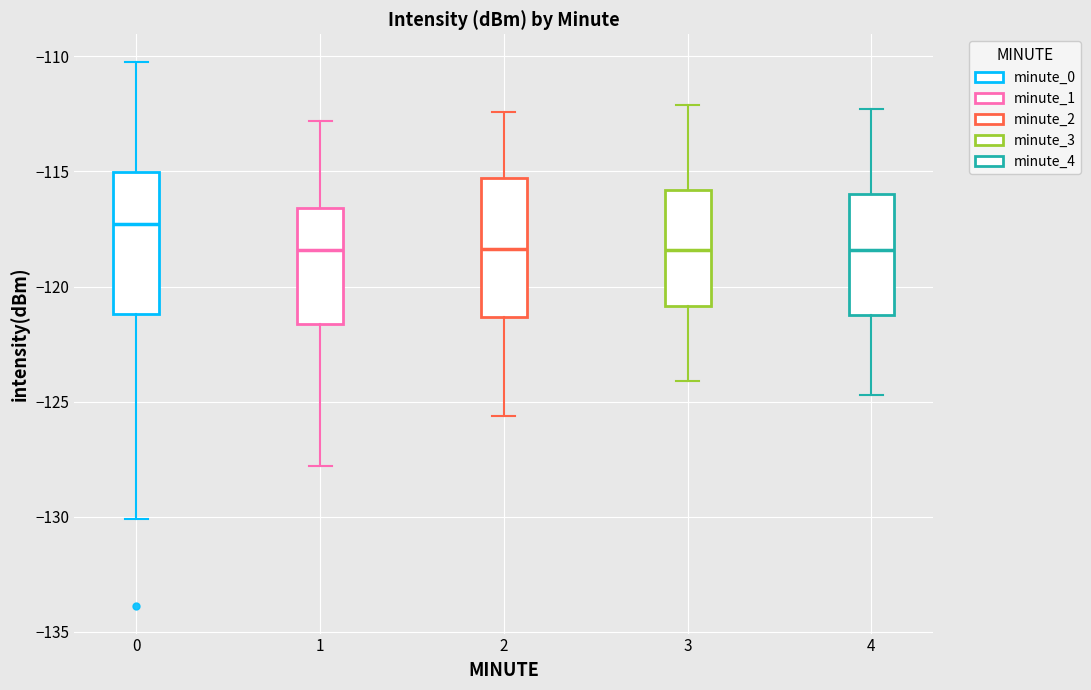

Reading left to right, read every box against the y-axis: the position of its median line, the range the box covers, and the ends of its whiskers. The values are not printed on the chart, so give them approximately, as read against the axis.

0: median -117.5, box -121.0 to -115.0, whiskers -130.0 to -110.0
1: median -118.5, box -121.5 to -116.5, whiskers -128.0 to -113.0
2: median -118.5, box -121.5 to -115.5, whiskers -125.5 to -112.5
3: median -118.5, box -121.0 to -116.0, whiskers -124.0 to -112.0
4: median -118.5, box -121.0 to -116.0, whiskers -124.5 to -112.5